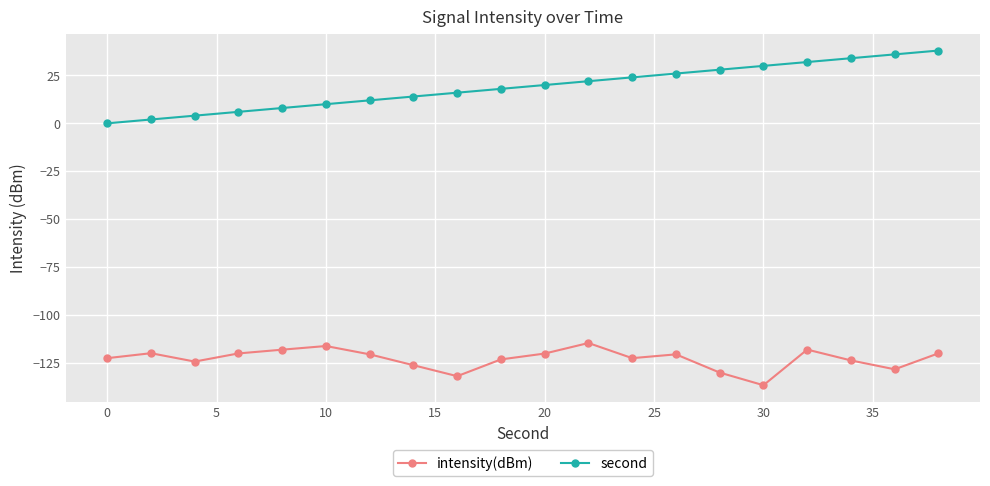

Rank the series by their maximum value, from highest to lowest.

second, intensity(dBm)